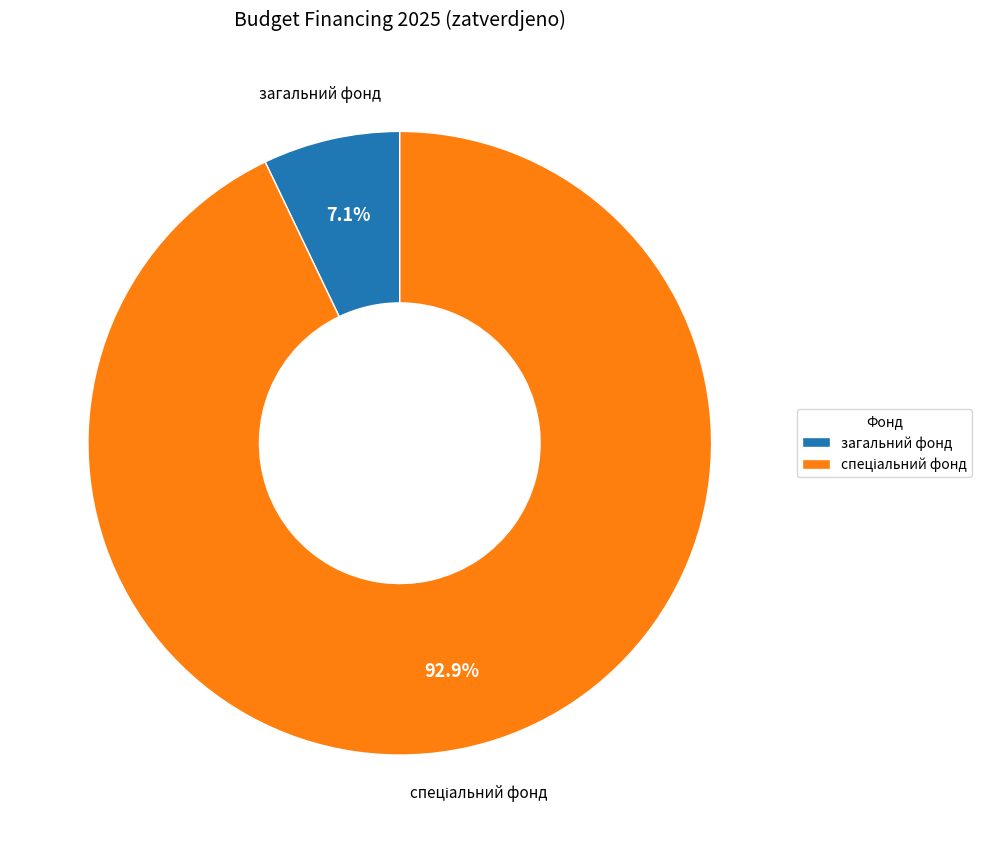

What percentage is NOT represented by загальний фонд?

92.9%